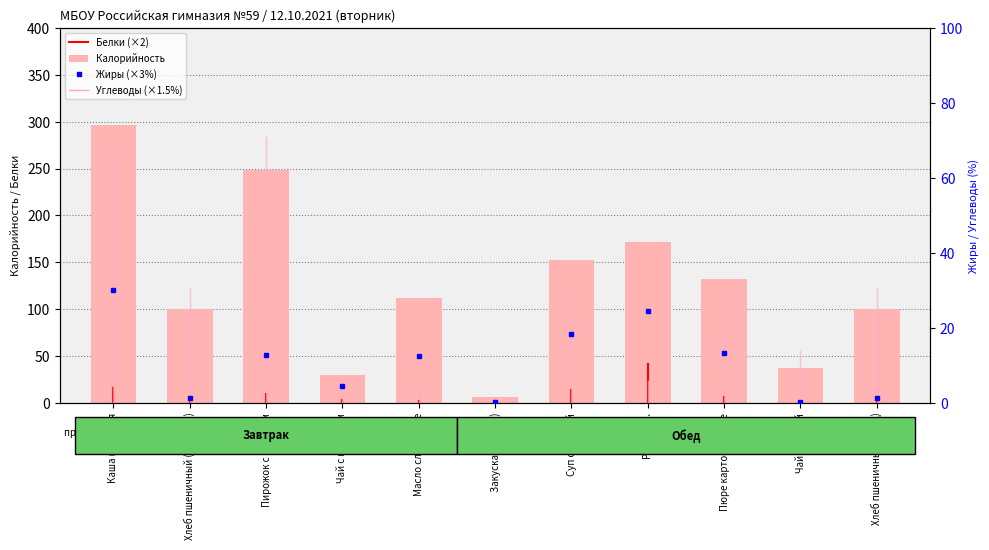

What is the change in value from Пирожок с яблоком to Чай сладкий?

-211.0